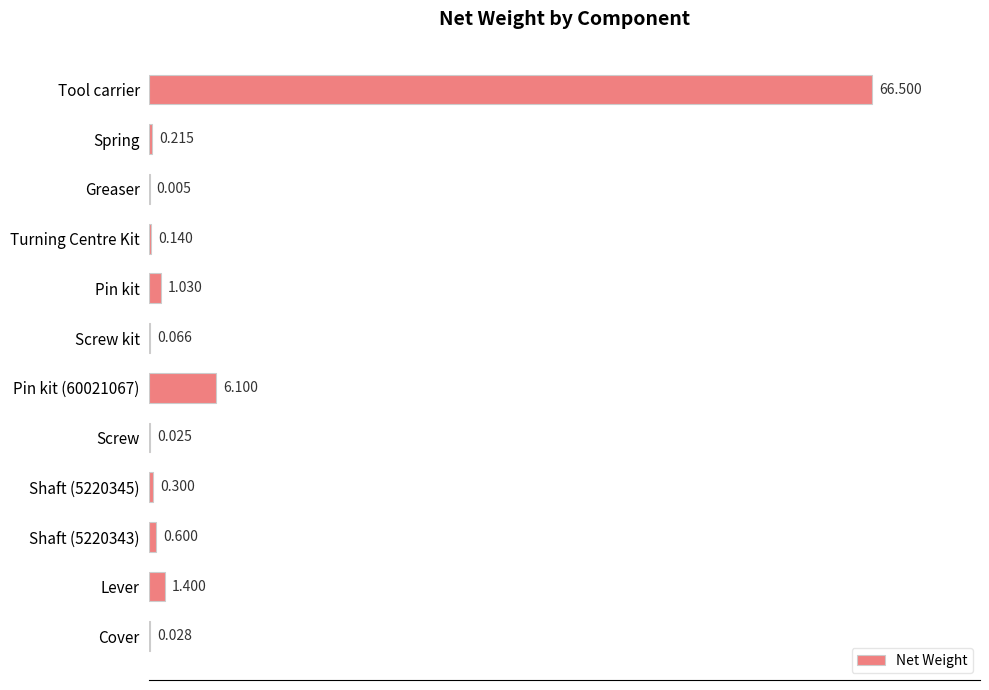

At which category does the chart reach its peak across all series?

Tool carrier